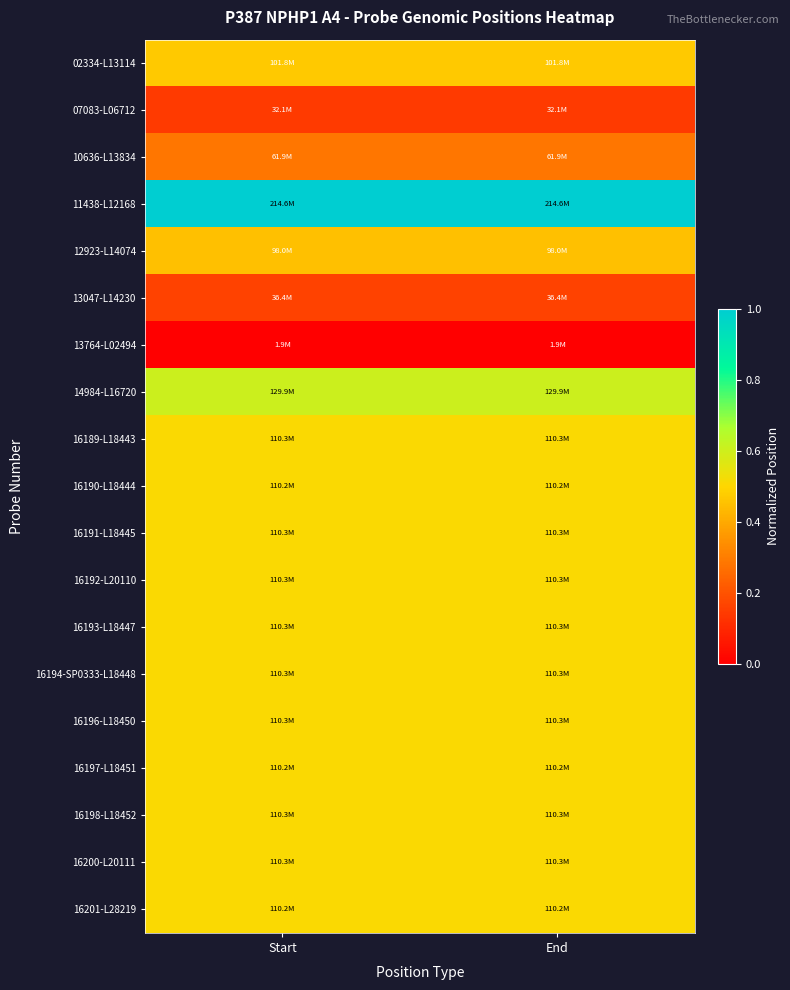

Which series has the widest spread of values?

16194-SP0333-L18448